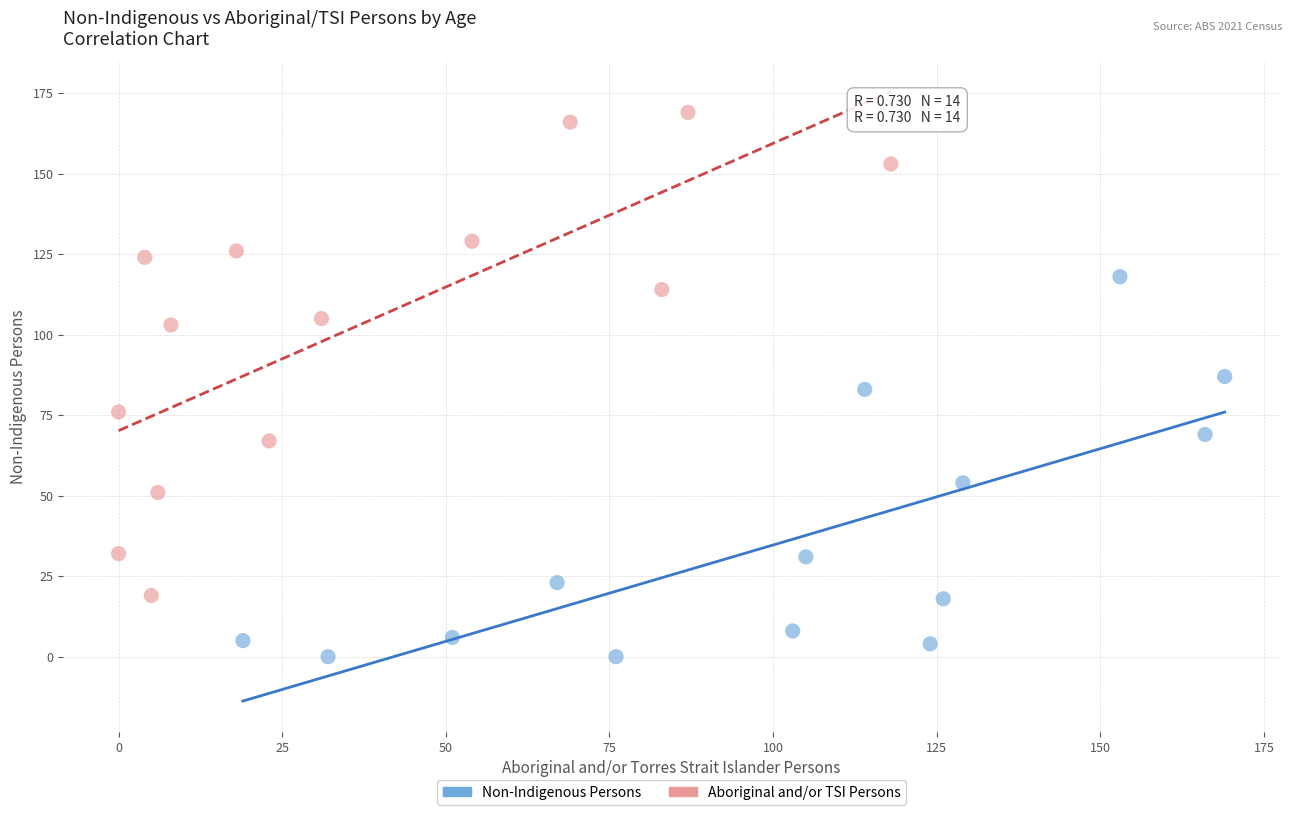

Which series reaches the minimum Y coordinate?

Non-Indigenous Persons